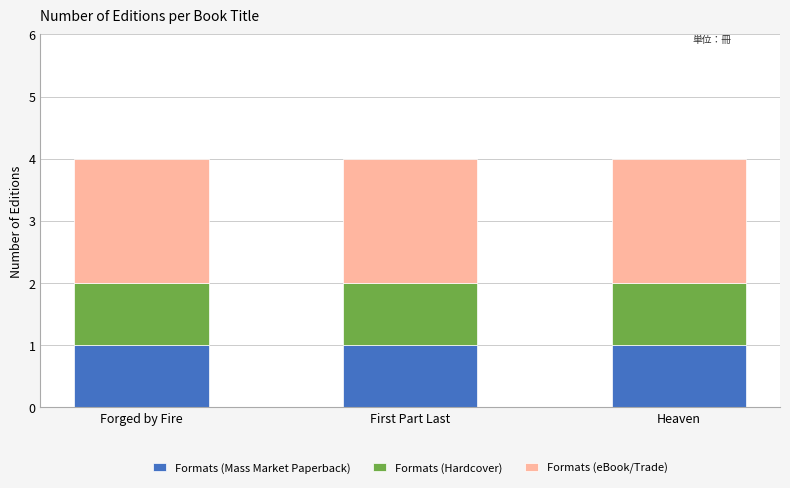

What is the sum of all Formats (Mass Market Paperback) values?

3